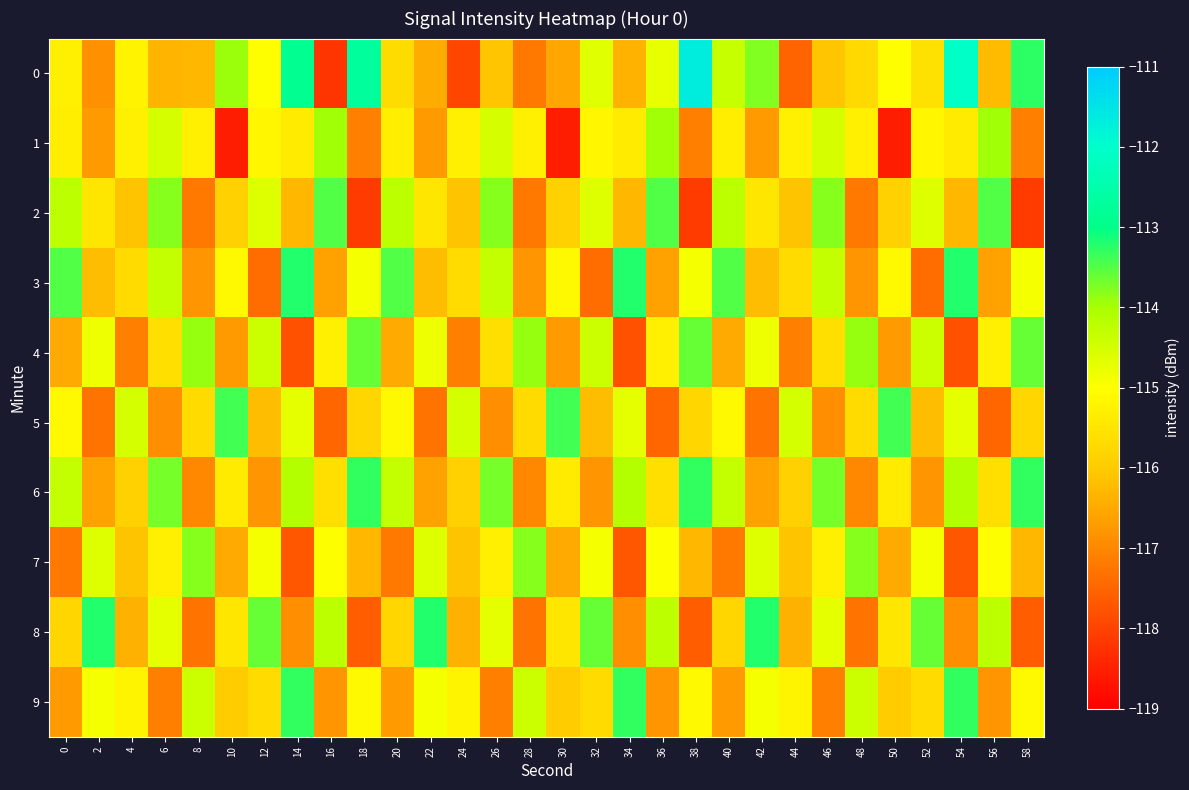

Rank the series by their maximum value, from highest to lowest.

0, 3, 8, 6, 9, 5, 2, 4, 7, 1